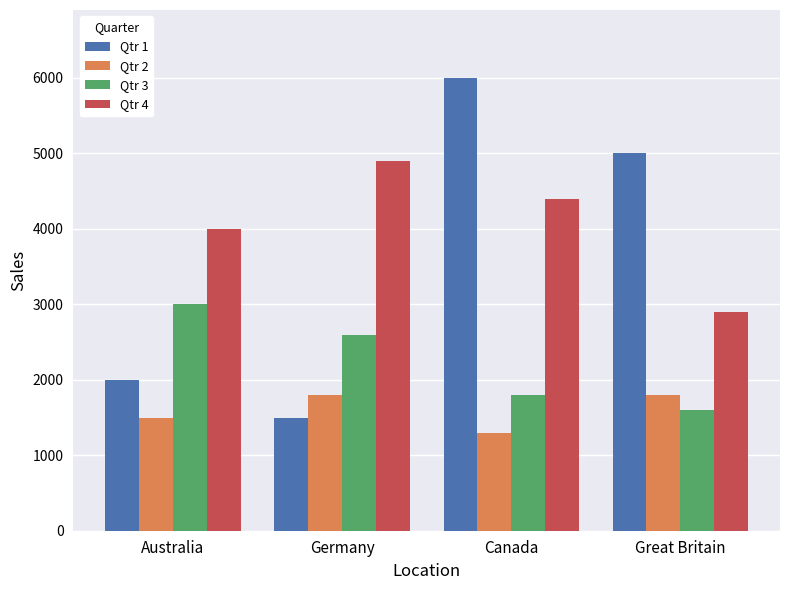

How many categories are shown in the chart?

4